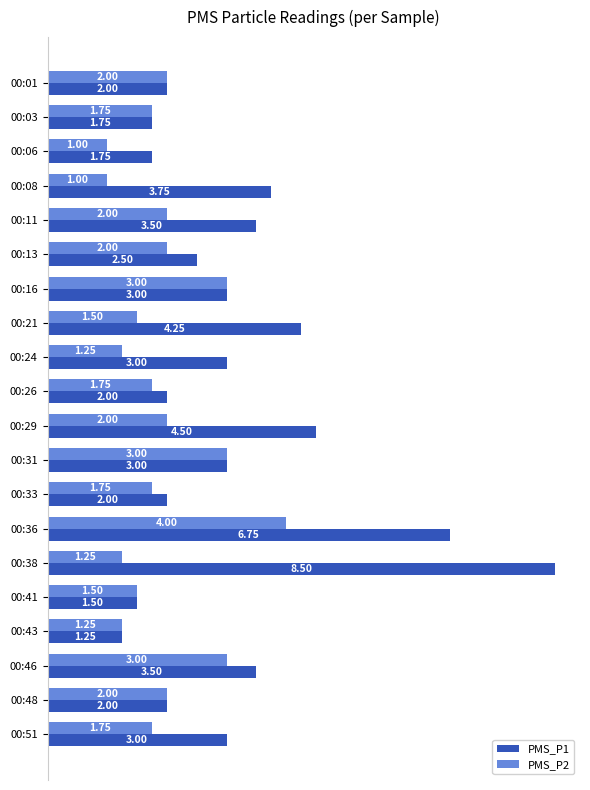

What is the difference between the maximum and second lowest values in the PMS_P1 series?

7.0